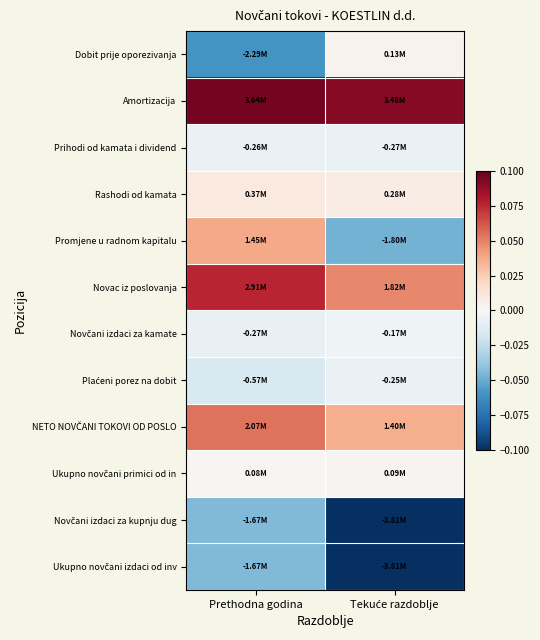

Which series has the largest total across all categories?

Amortizacija